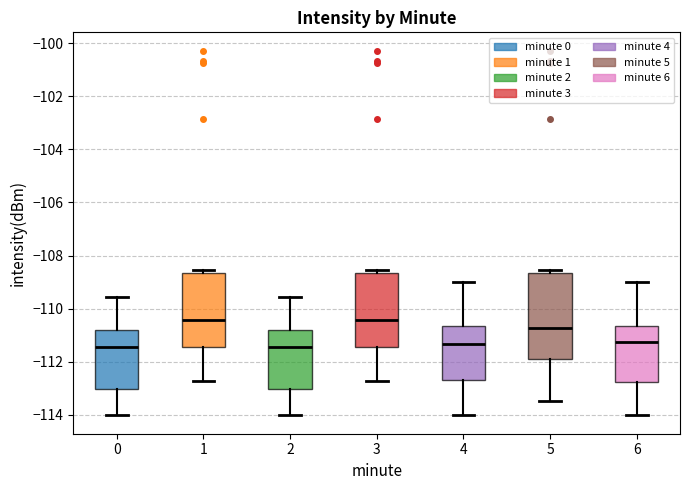

Comparing the boxes themselves (not the whiskers), which one is the tallest?

5